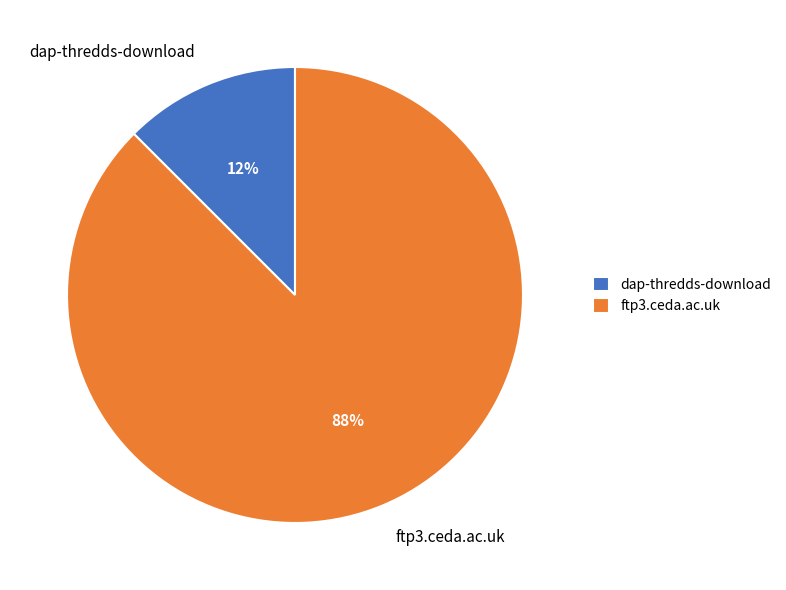

Which category accounts for the majority?

ftp3.ceda.ac.uk